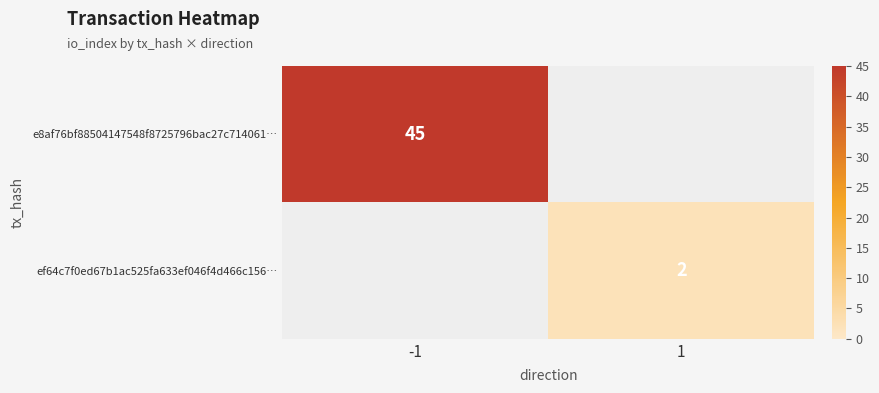

Which label corresponds to the smallest value in the chart?

1